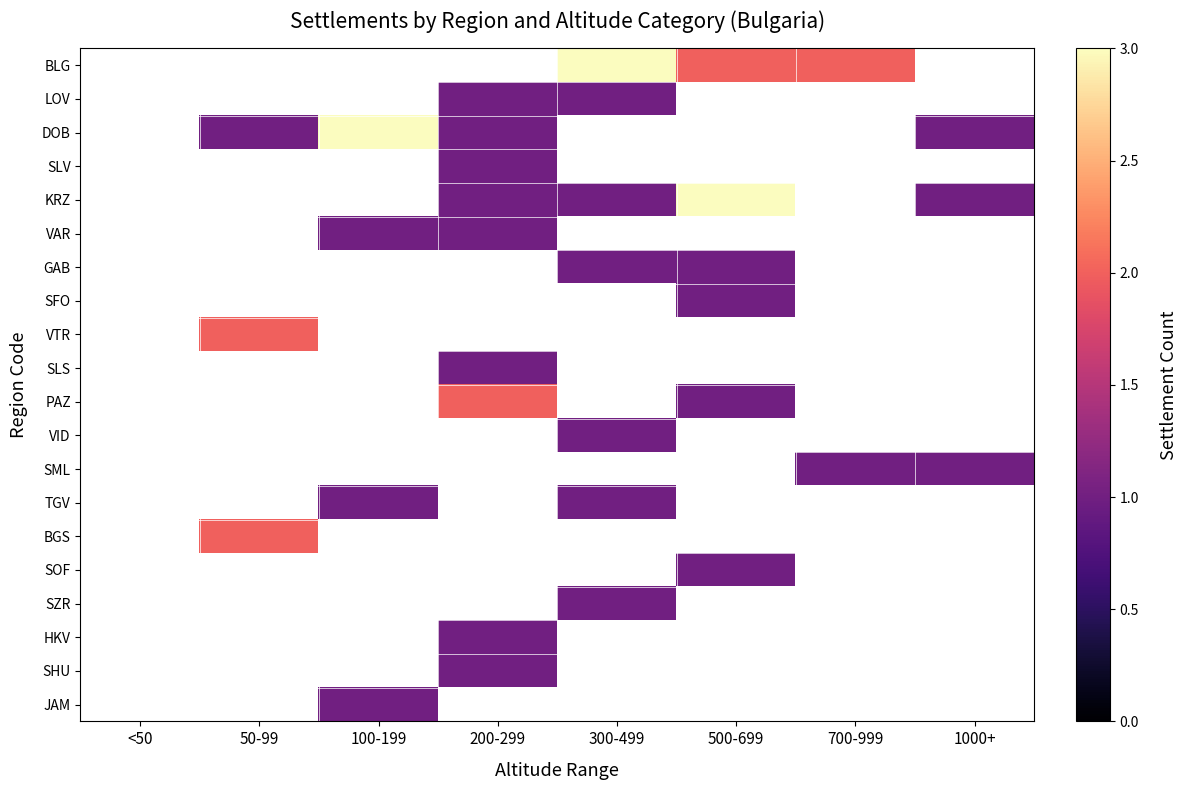

How many categories are shown in the chart?

8